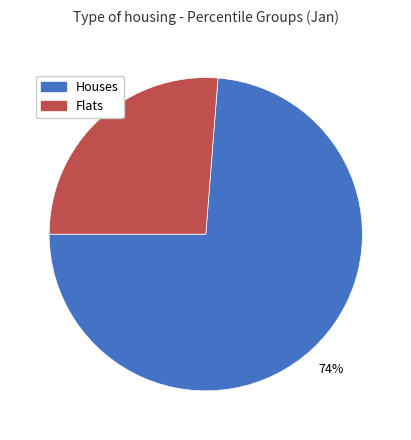

Is there a majority slice in this chart?

Yes